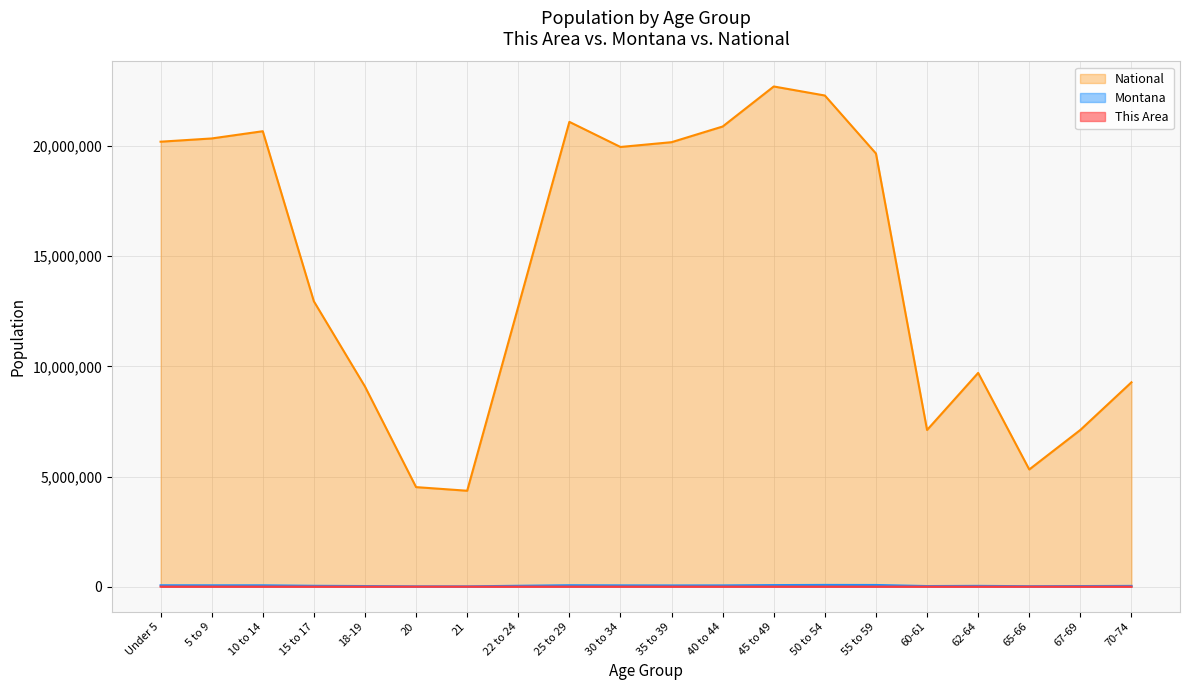

What is the difference between the maximum and minimum values in the Montana series?

65294